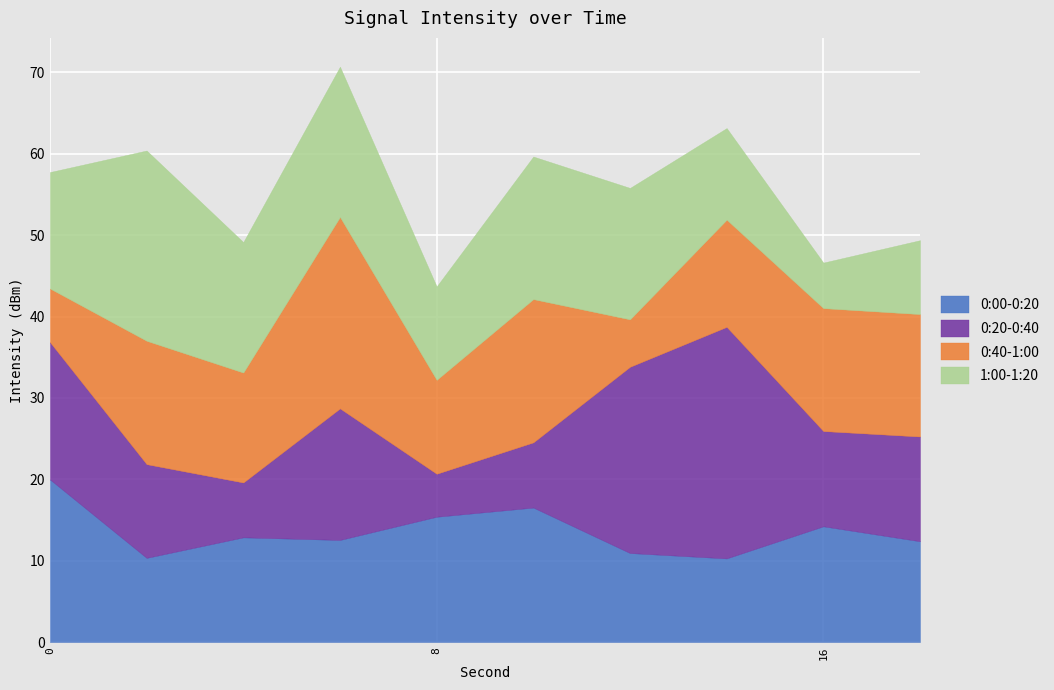

Where is the first local minimum?

2